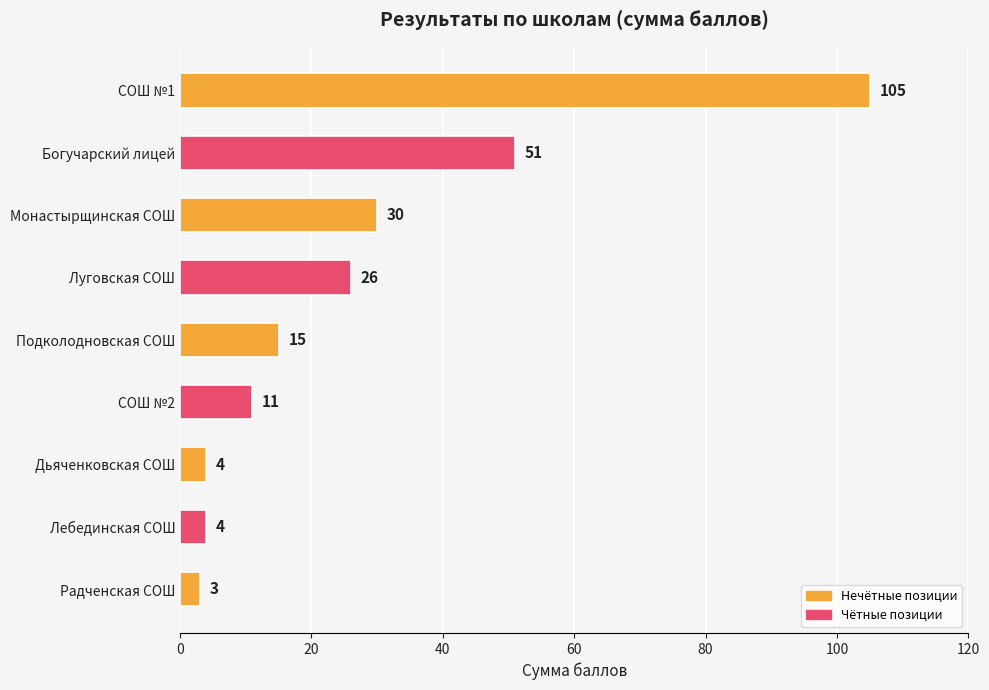

Are the bars grouped side by side (vs. stacked)?

No